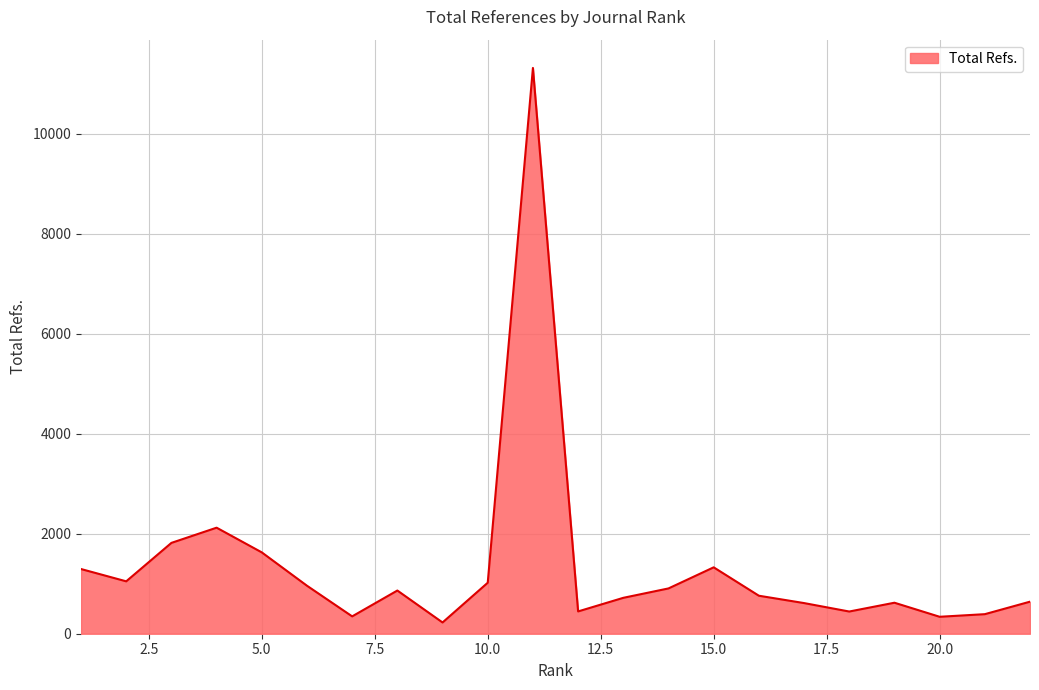

What is the average value?

1357